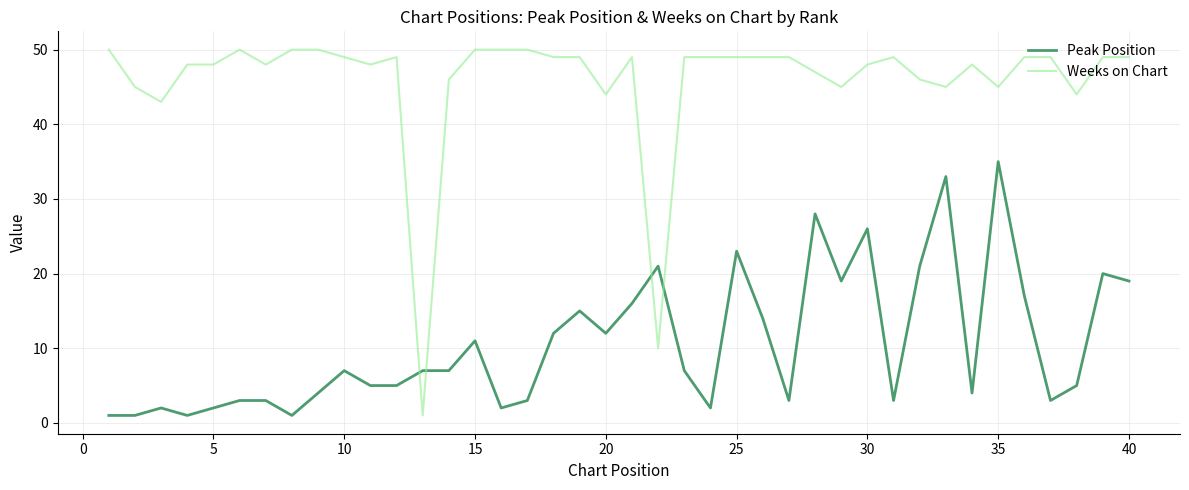

Which series has the largest range (max minus min)?

Weeks on Chart